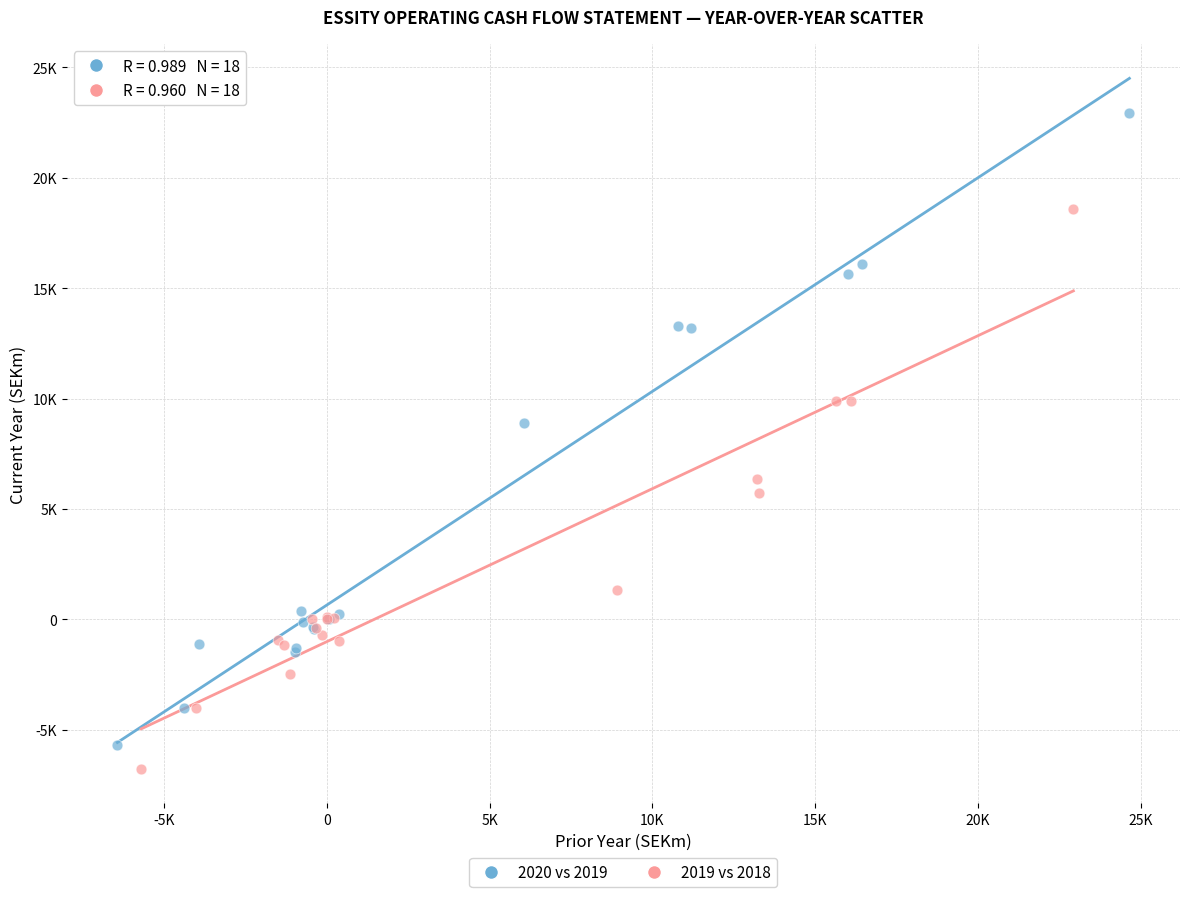

Which series reaches the maximum Y coordinate?

2020 vs 2019